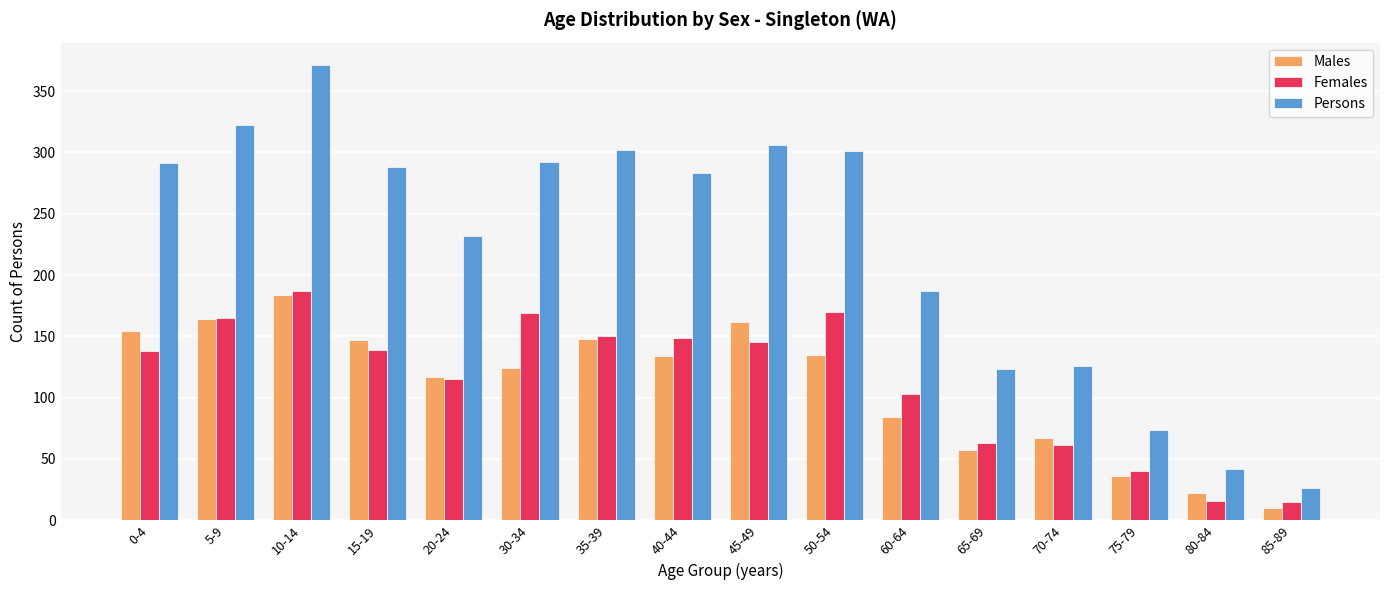

How many bars are there in each group?

3